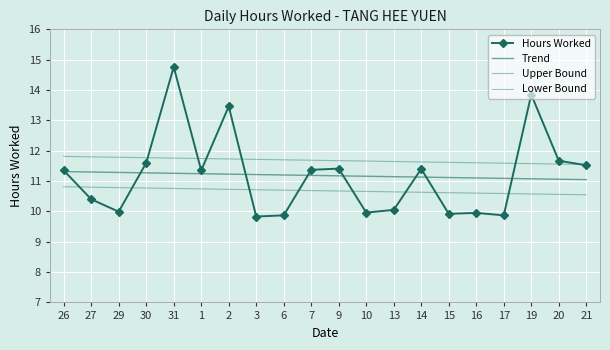

Reading right to left, what are all the values shown in this chart?

Hours Worked: 11.5	11.7	13.8	9.9	9.9	9.9	11.4	10.1	10.0	11.4	11.4	9.9	9.8	13.5	11.3	14.8	11.6	10.0	10.4	11.3
Trend: 11.0	11.1	11.1	11.1	11.1	11.1	11.1	11.1	11.2	11.2	11.2	11.2	11.2	11.2	11.2	11.3	11.3	11.3	11.3	11.3
Upper Bound: 11.5	11.6	11.6	11.6	11.6	11.6	11.6	11.6	11.7	11.7	11.7	11.7	11.7	11.7	11.7	11.8	11.8	11.8	11.8	11.8
Lower Bound: 10.5	10.6	10.6	10.6	10.6	10.6	10.6	10.6	10.7	10.7	10.7	10.7	10.7	10.7	10.7	10.8	10.8	10.8	10.8	10.8